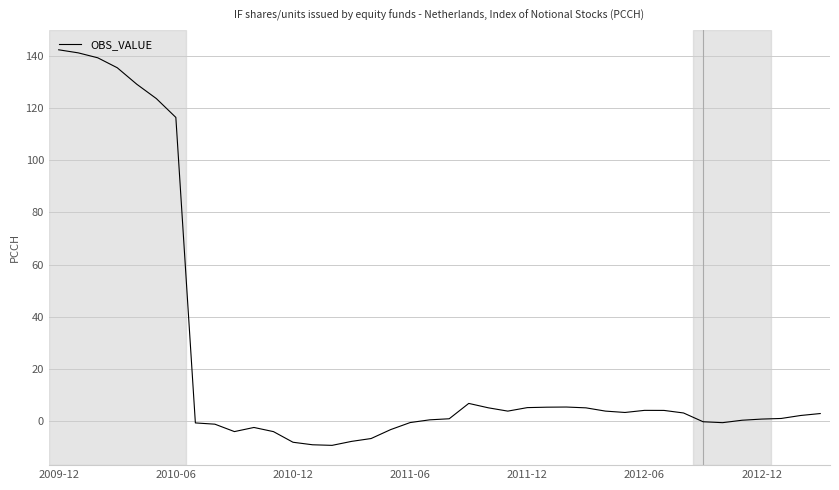

What is the minimum value shown in the chart?

-9.4